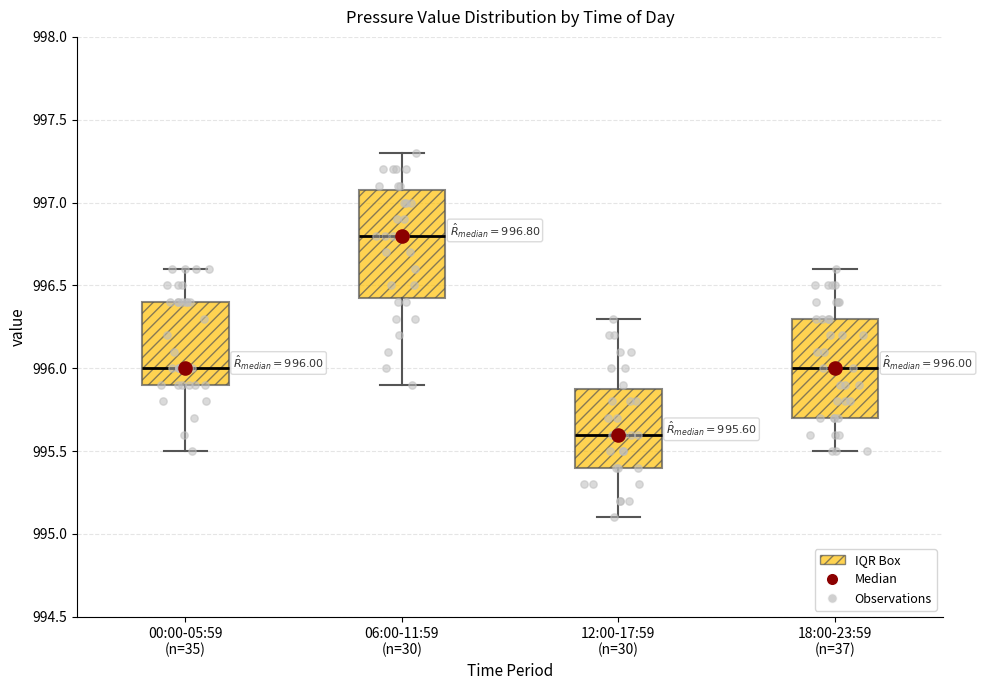

Comparing the boxes themselves (not the whiskers), which one is the tallest?

06:00-11:59 (n=30)